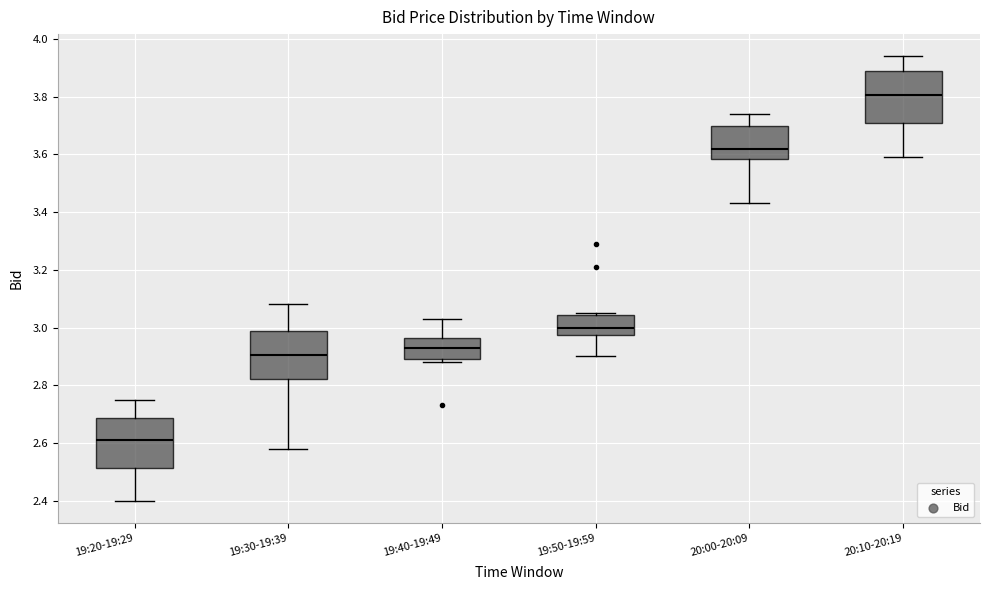

Which box's median line is the highest?

20:10-20:19